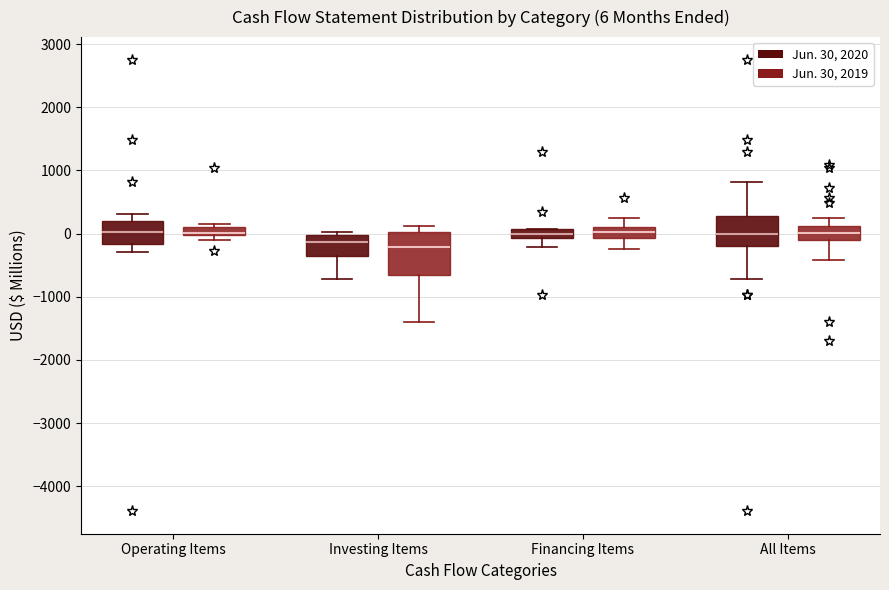

Comparing the boxes themselves (not the whiskers), which one is the tallest?

Investing Items (Jun. 30, 2019)